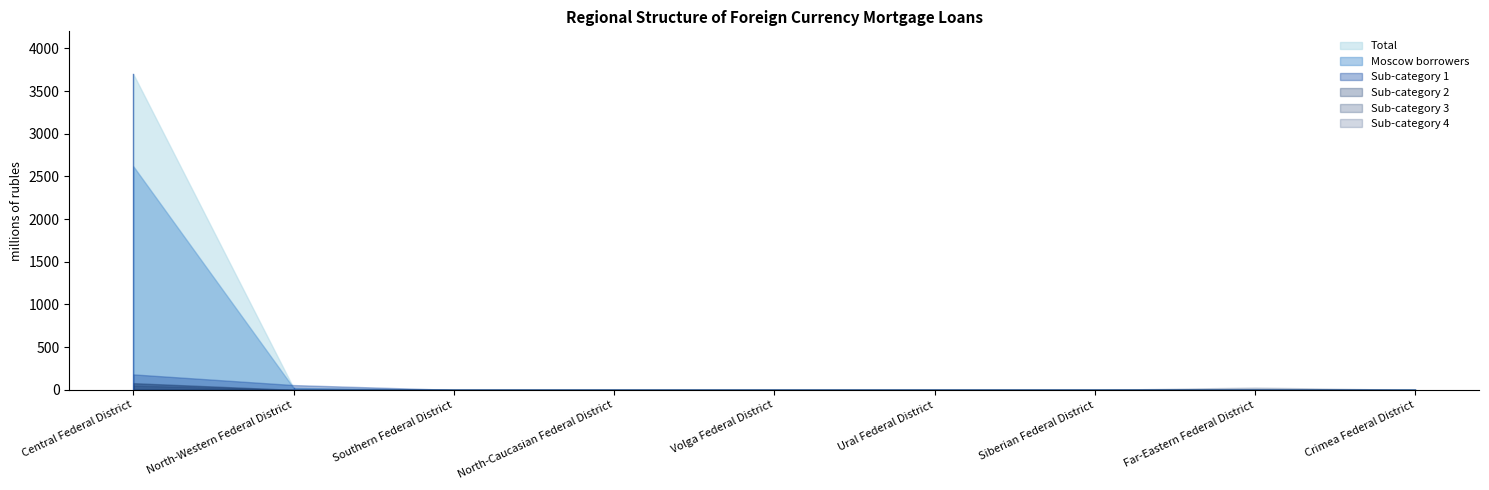

The Col4 series shows 0 at Siberian Federal District. True or false?

True